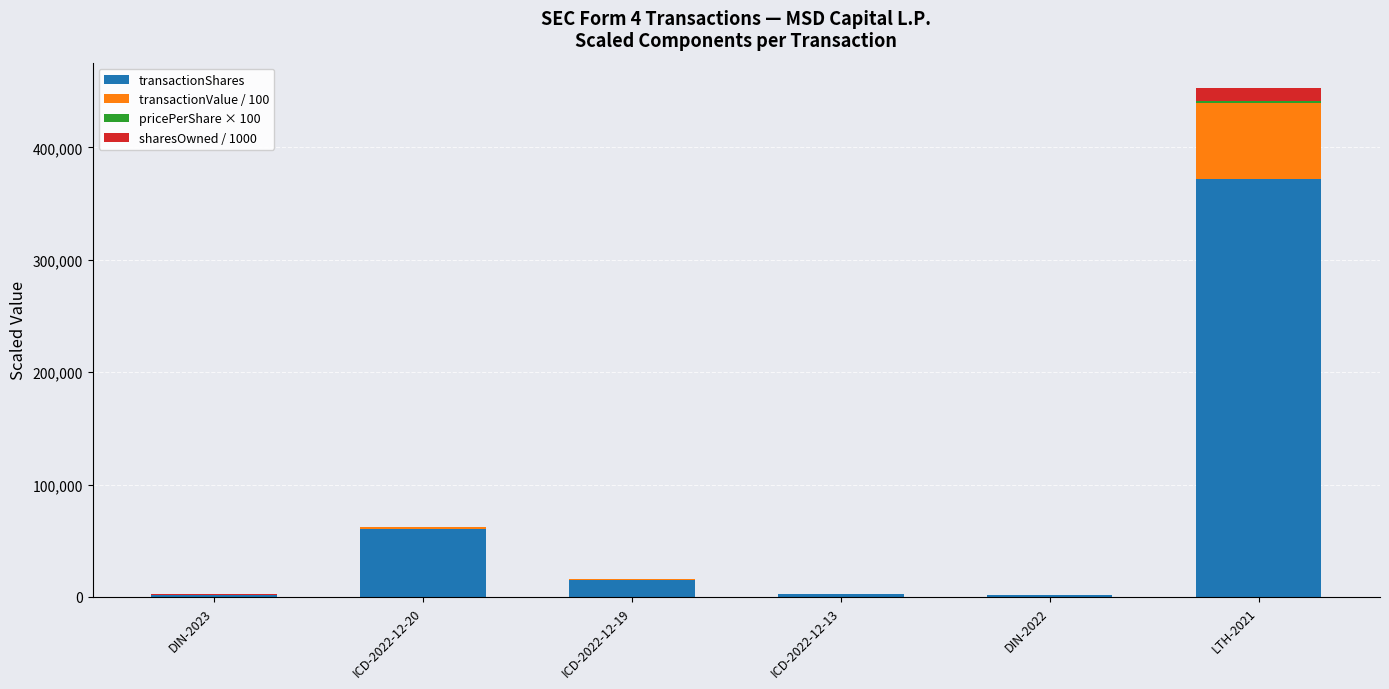

At which category is the sum across all series the highest?

LTH-2021